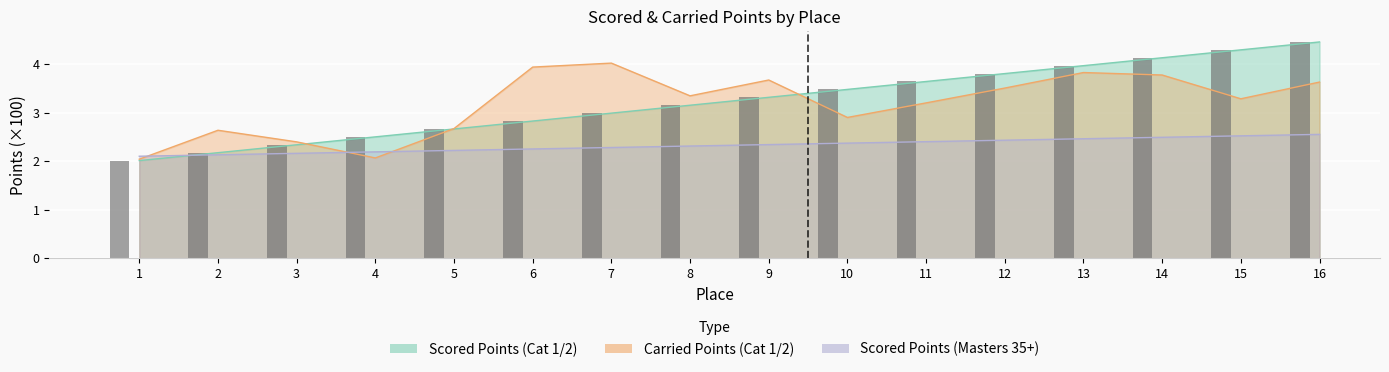

How many distinct data groups are displayed?

3